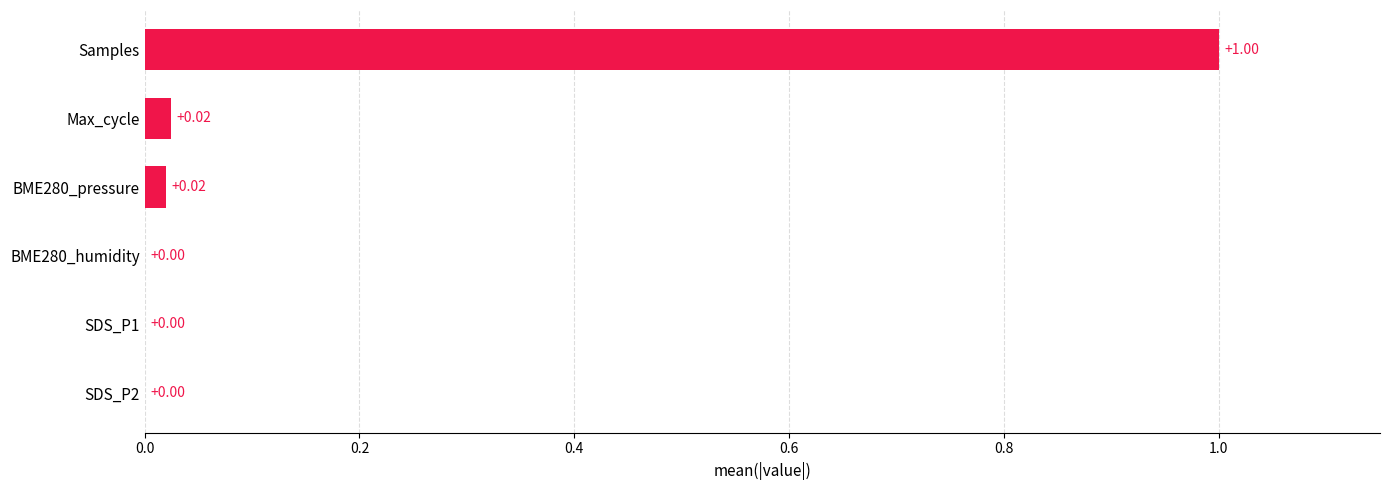

What is the greatest value displayed?

1.0